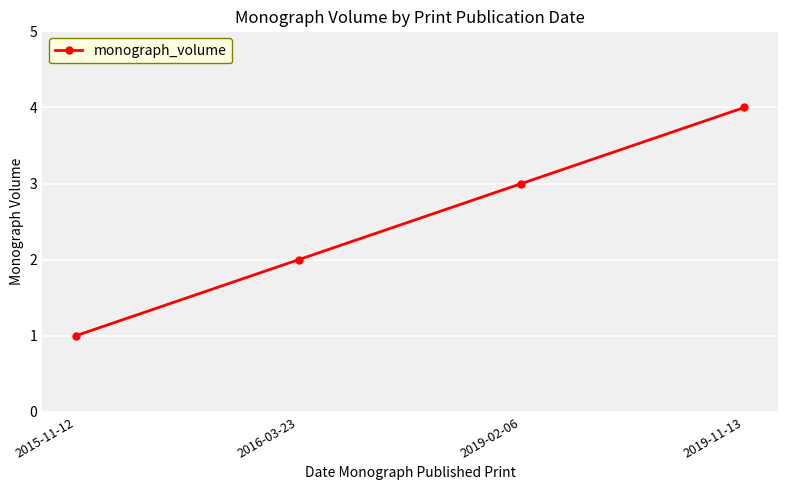

List the labels in order of value, largest first.

2019-11-13, 2019-02-06, 2016-03-23, 2015-11-12